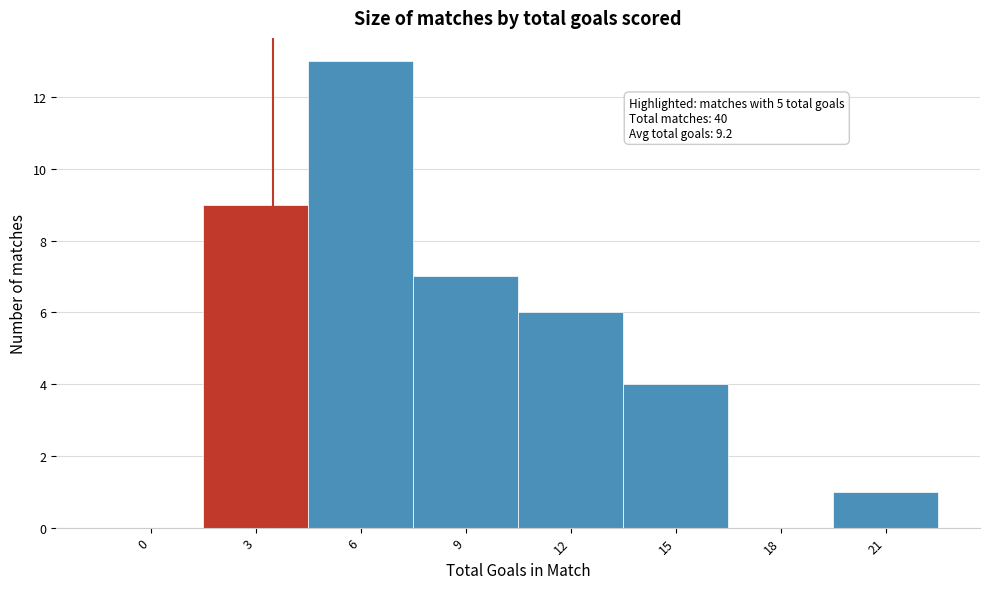

Reading left to right, transcribe all the data shown in this chart.

0=0	3=9	6=13	9=7	12=6	15=4	18=0	21=1